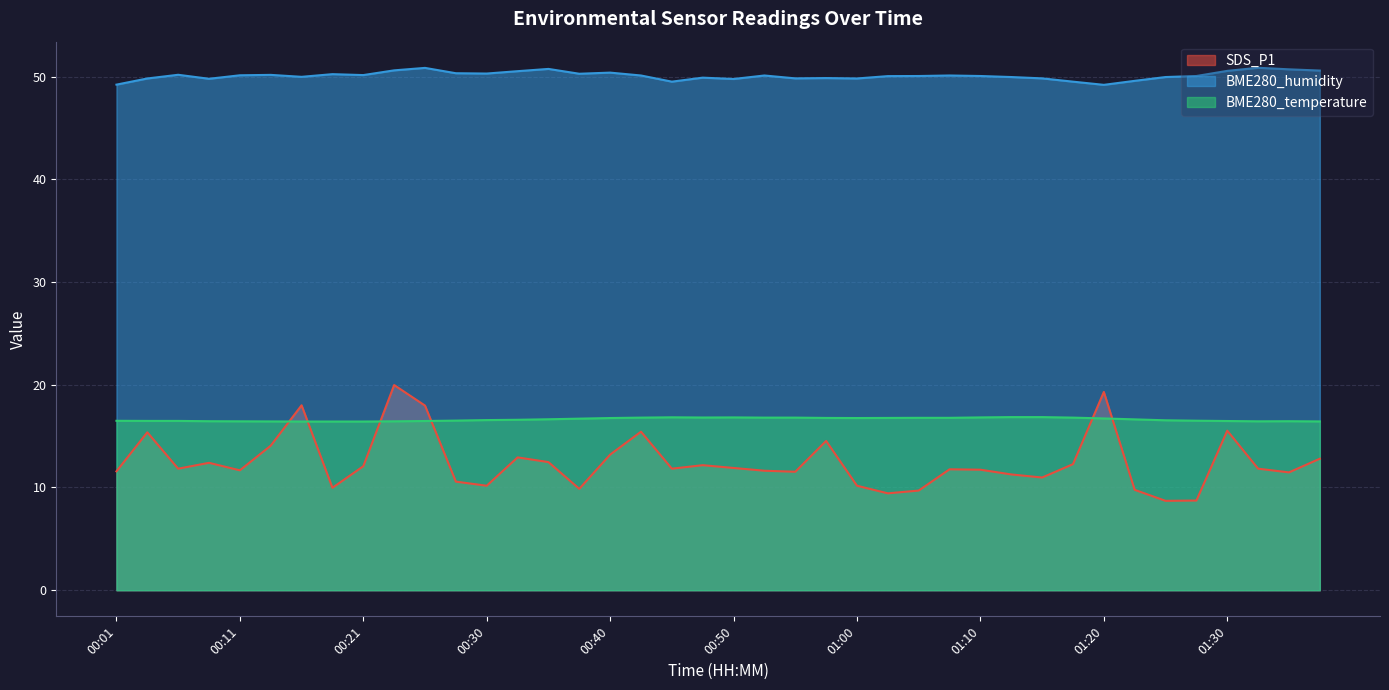

True or false: BME280_temperature and BME280_humidity cross at least once.

False